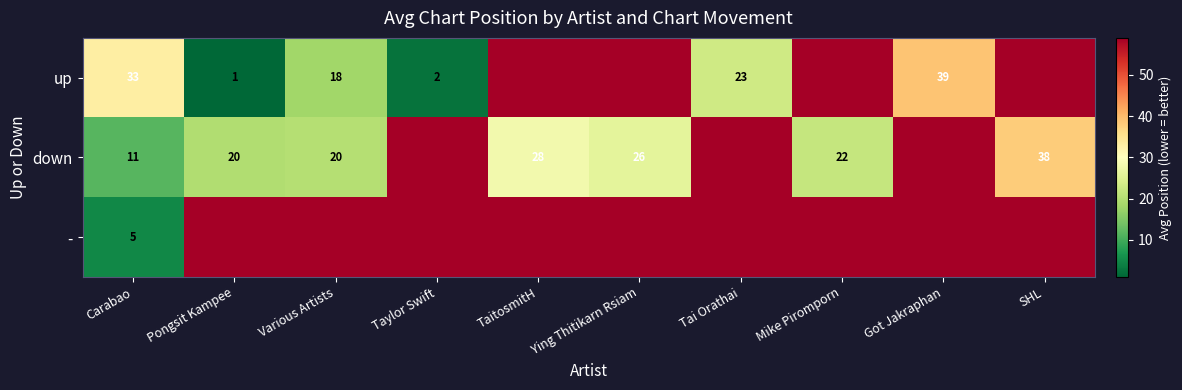

Count the number of categories in the chart.

10